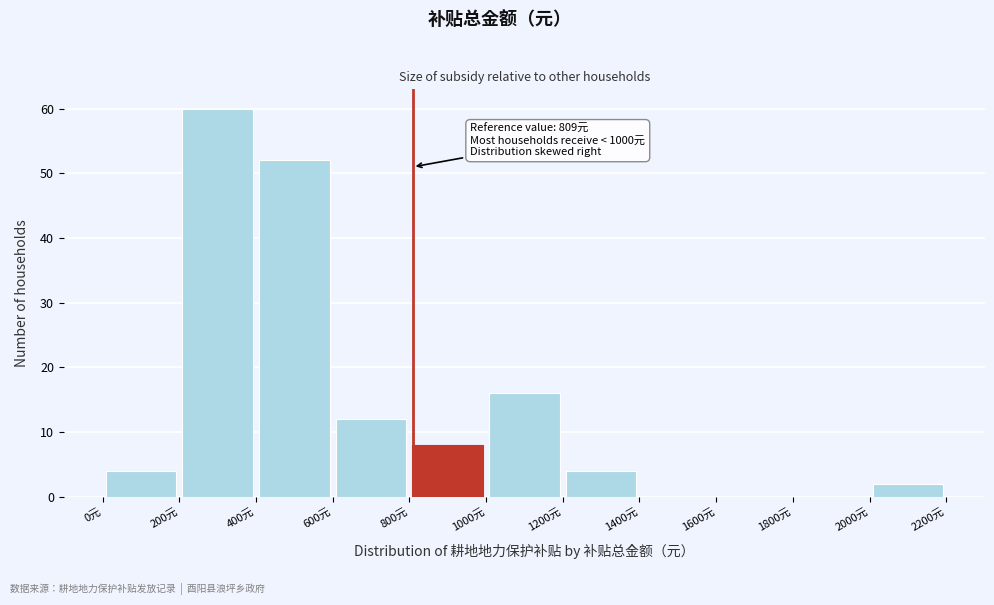

Which range on the x-axis has the tallest bar?

200 to 400